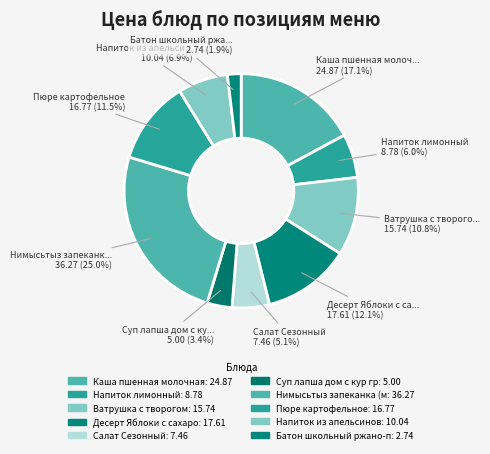

Rank the categories by value from lowest to highest.

Батон школьный ржано-пшеничный, Суп лапша дом с кур груд, Салат Сезонный, Напиток лимонный, Напиток из апельсинов, Ватрушка с творогом, Пюре картофельное, Десерт Яблоки с сахаром, Каша пшенная молочная, Нимысьтыз запеканка (минтай)